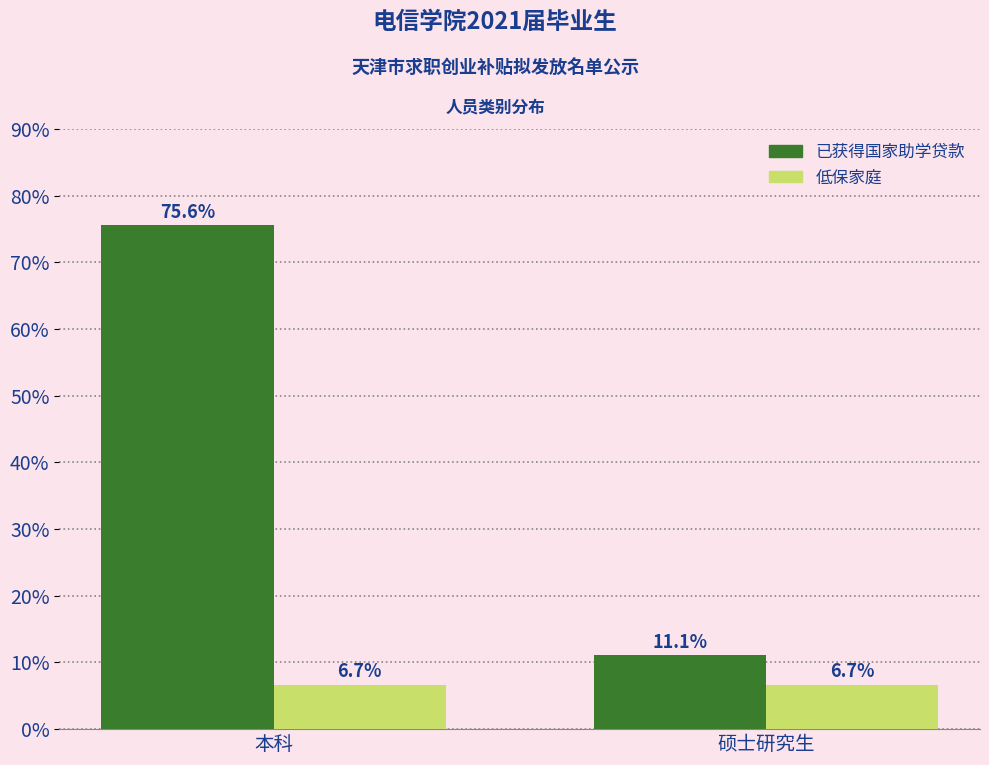

Reading left to right, transcribe all the data shown in this chart.

已获得国家助学贷款: 本科=75.6	硕士研究生=11.1
低保家庭: 本科=6.7	硕士研究生=6.7